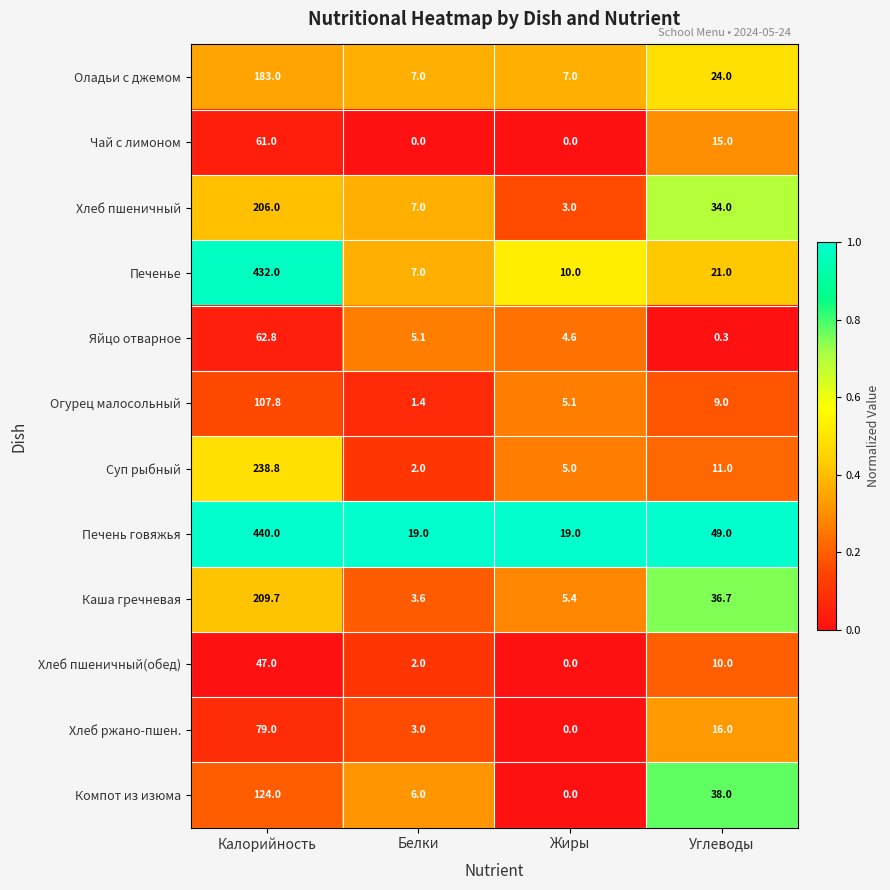

What is the average value of the Суп рыбный series?

64.2